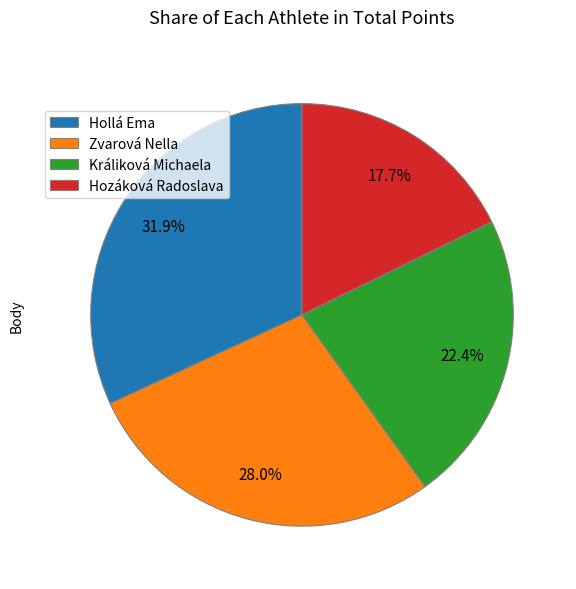

To the nearest percent, what is the combined percentage of Zvarová Nella and Hozáková Radoslava?

46%